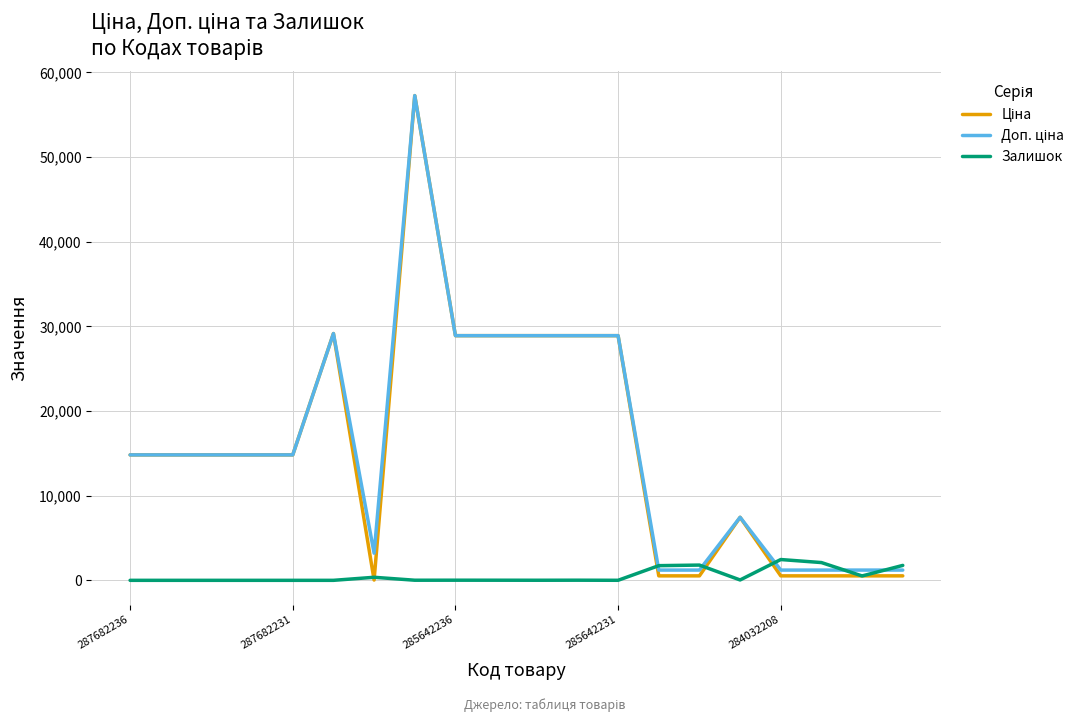

What is the maximum value for Залишок?

2457.0